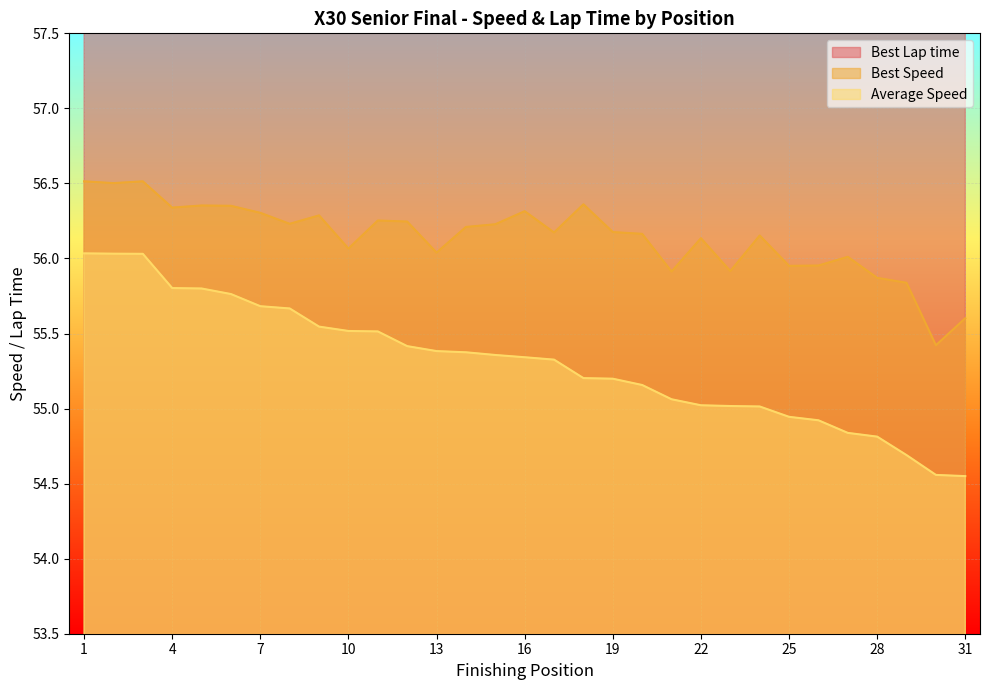

The Best Speed series shows 35.8 at 4. True or false?

False